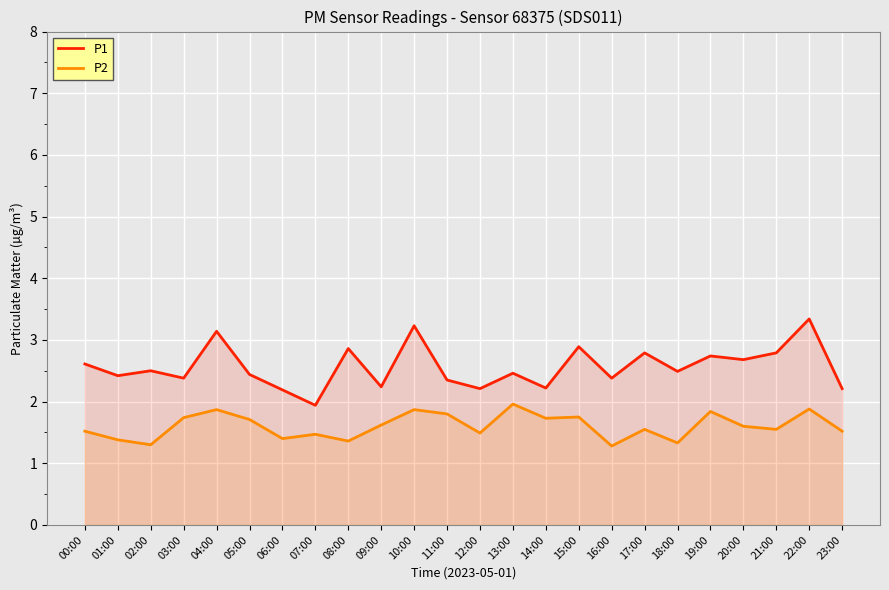

The value of P1 at 16:00 is 2.4. True or false?

True